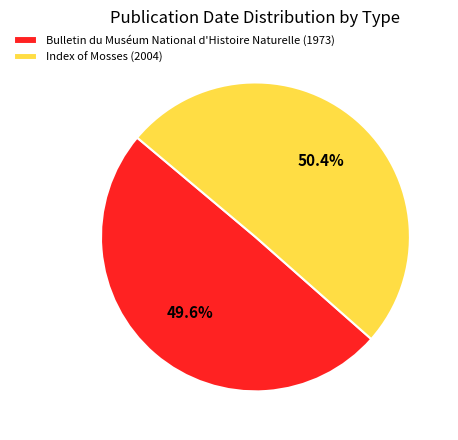

What percentage do Index of Mosses (2004) and Bulletin du Muséum National d'Histoire Naturelle (1973) together represent?

100.0%